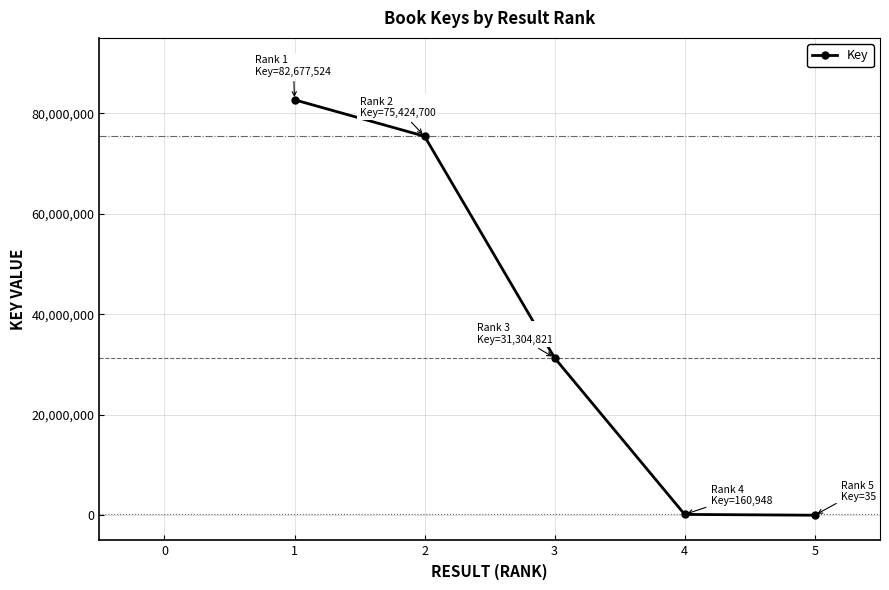

Count the number of data series in this chart.

1